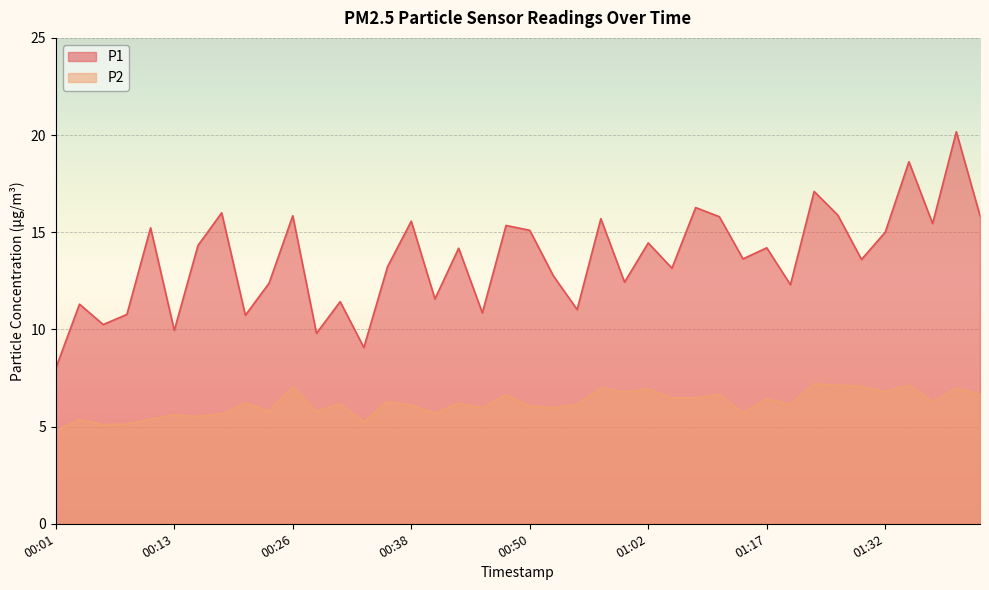

At which category does the chart reach its peak across all series?

01:40